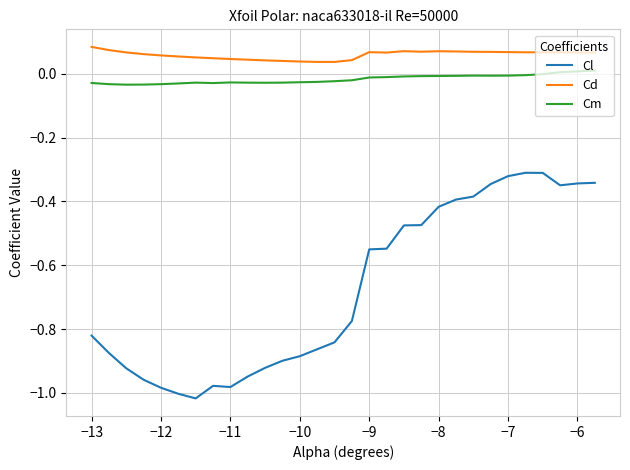

Which series has the largest total across all categories?

Cd